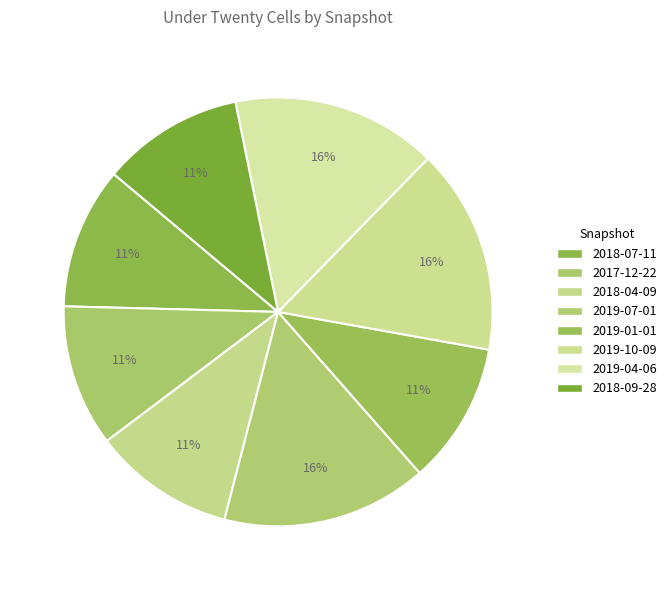

To the nearest percent, what percentage of the pie is 2018-07-11?

11%